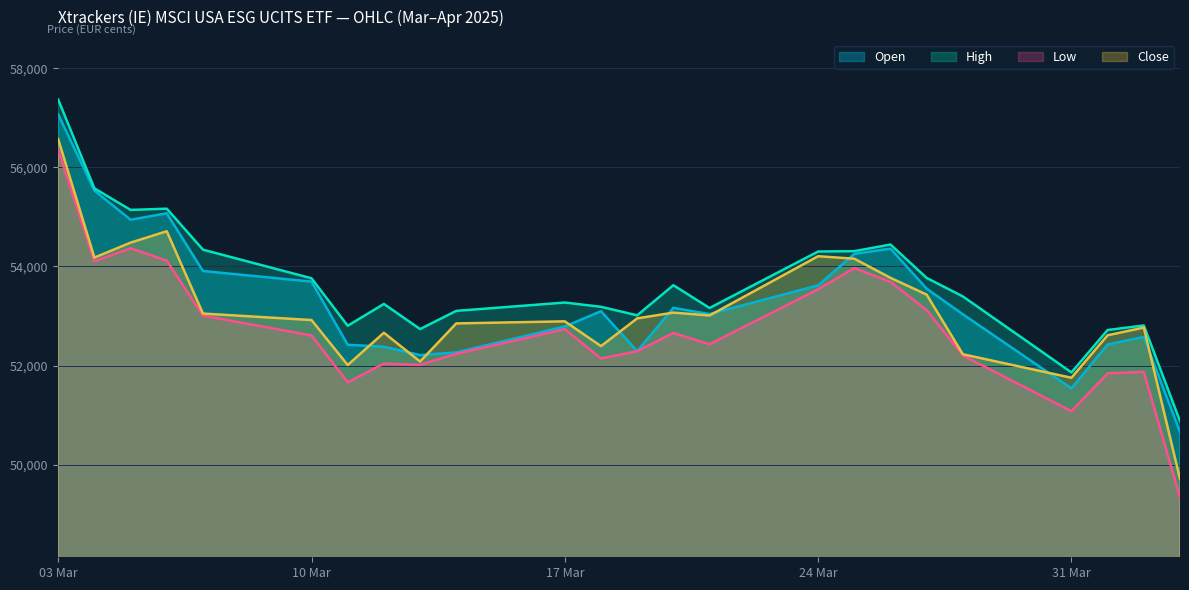

What is the spread (max minus min) of values at 03.04.2025?

1542